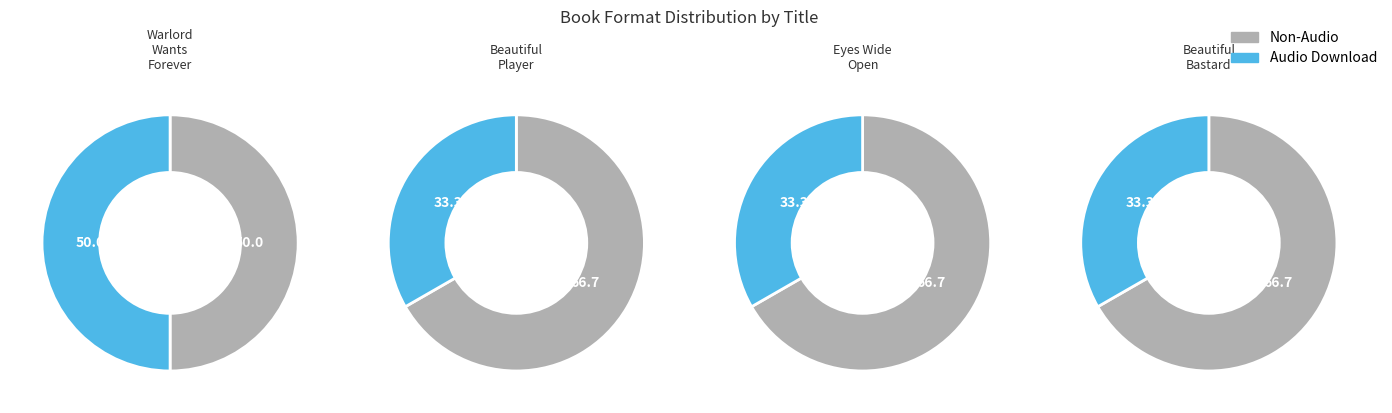

Rank the series by their maximum value, from highest to lowest.

Non-Audio, Audio Download